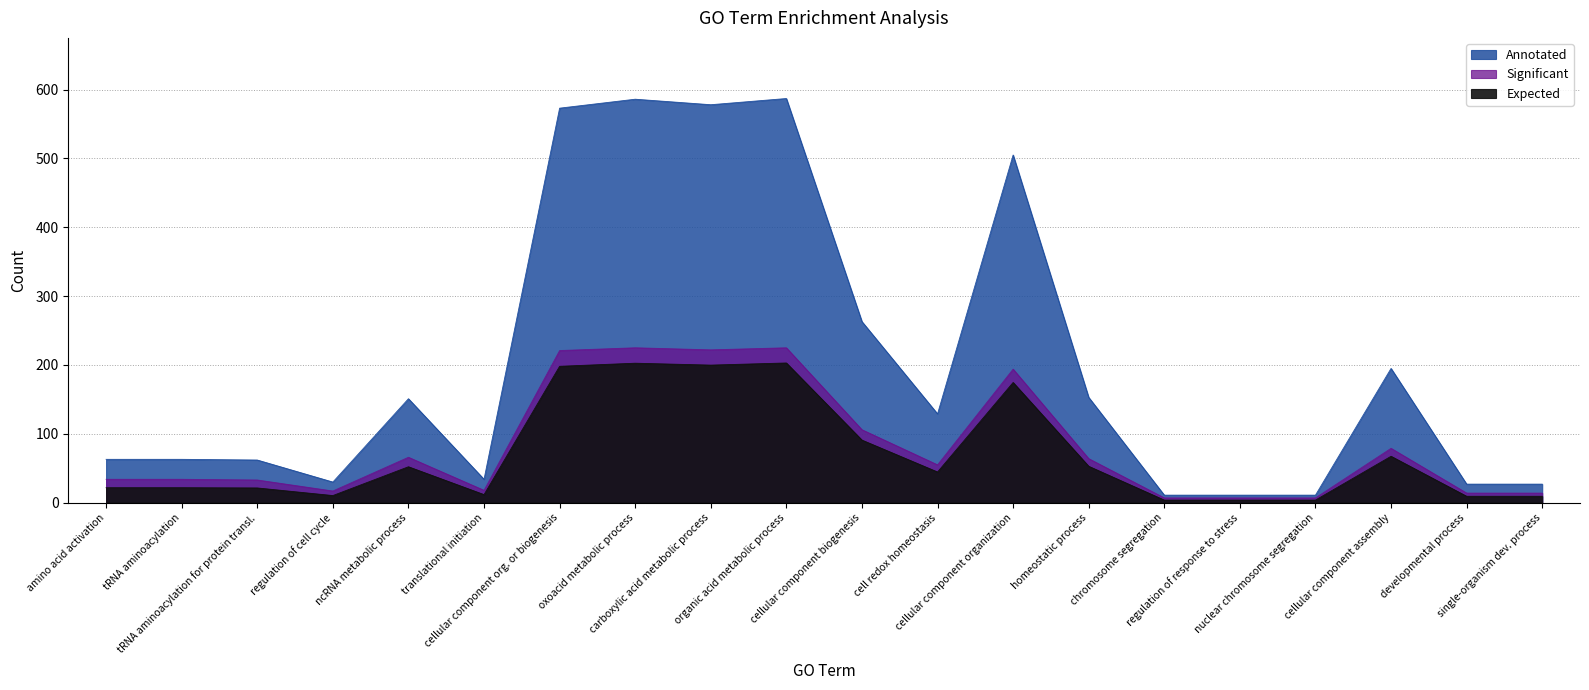

Is it true that Expected equals 52.2 at ncRNA metabolic process?

True